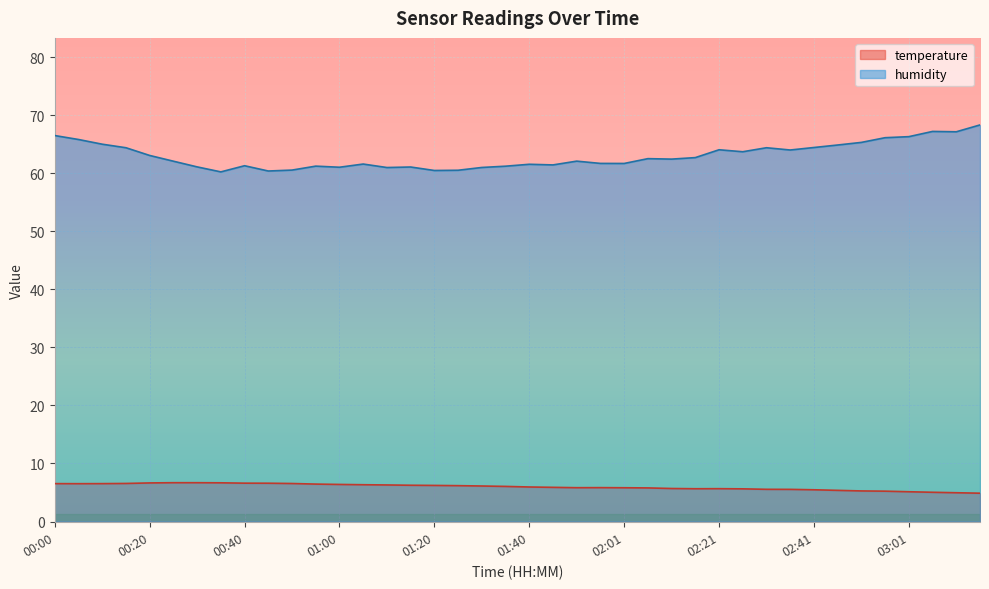

How many lines are shown in the chart?

2